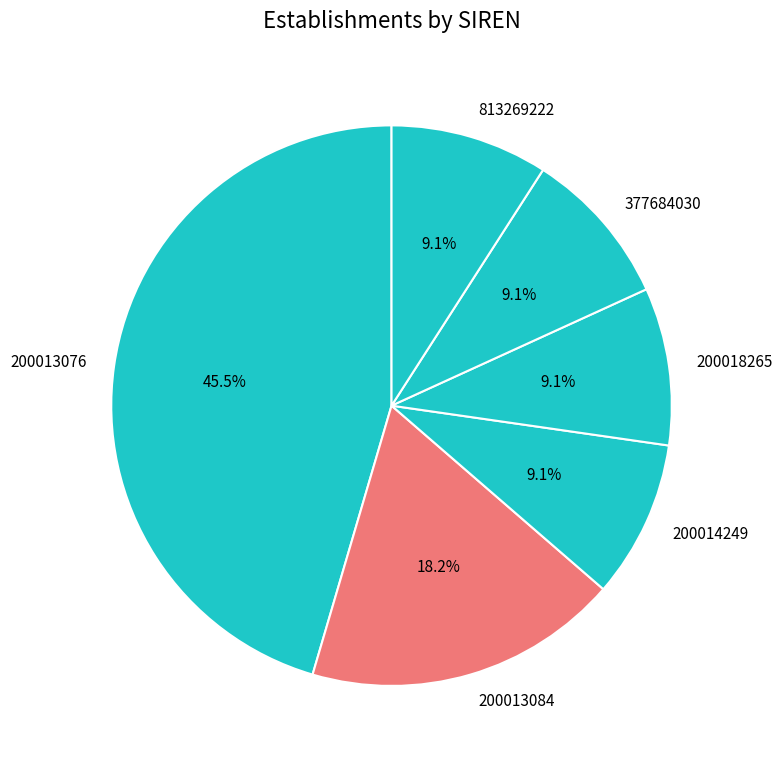

The 813269222 slice represents 9% of the pie. True or false?

True